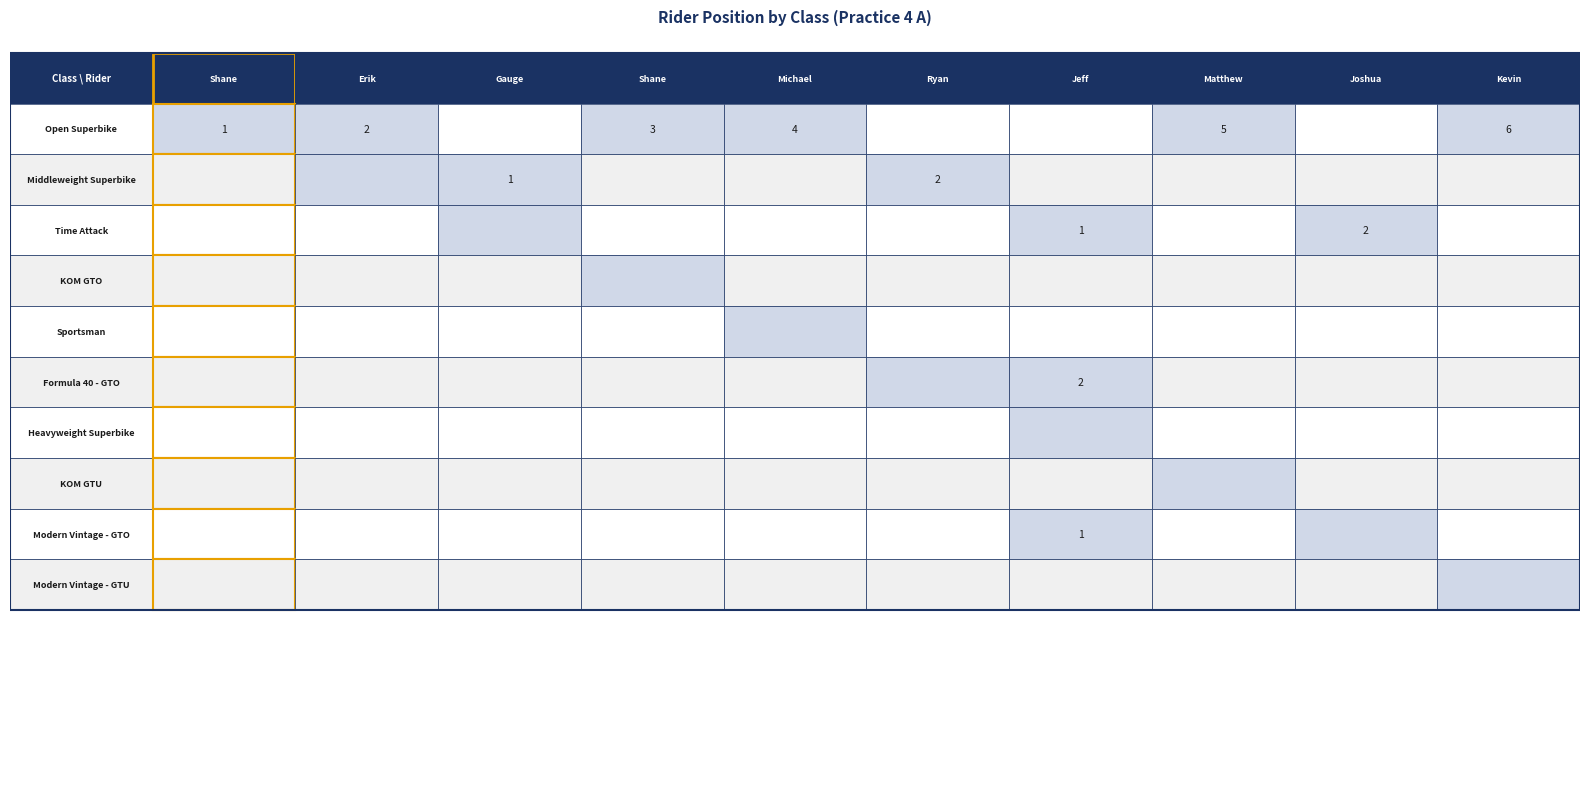

Count the Matthew Lewis values in the range 0 to 1.

9